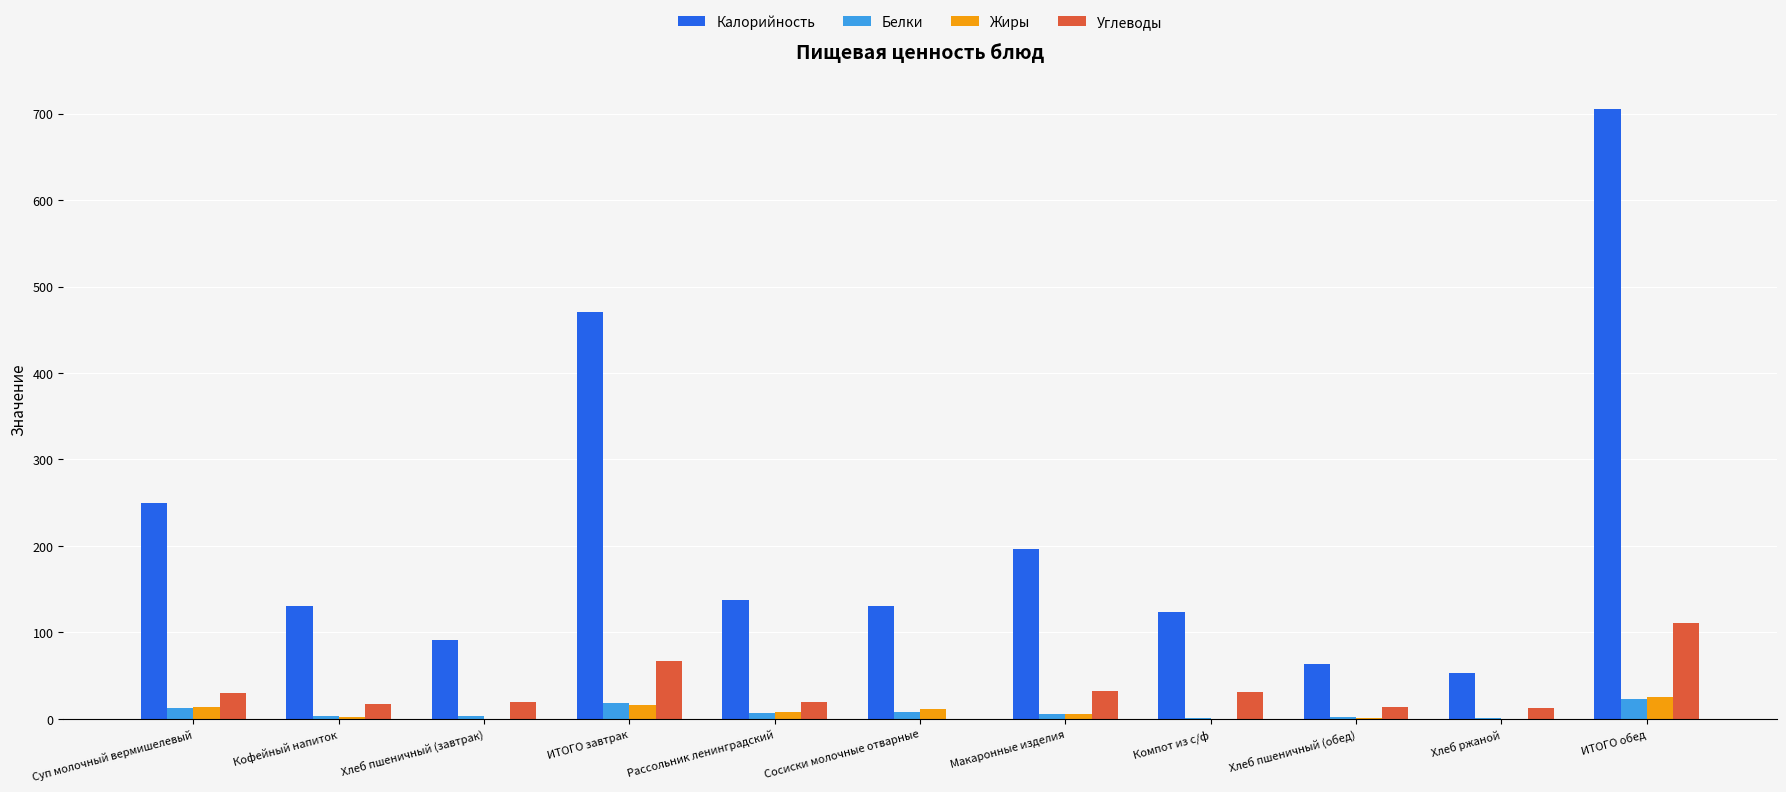

Between Хлеб пшеничный (обед) and ИТОГО обед, which series saw the biggest shift?

Калорийность